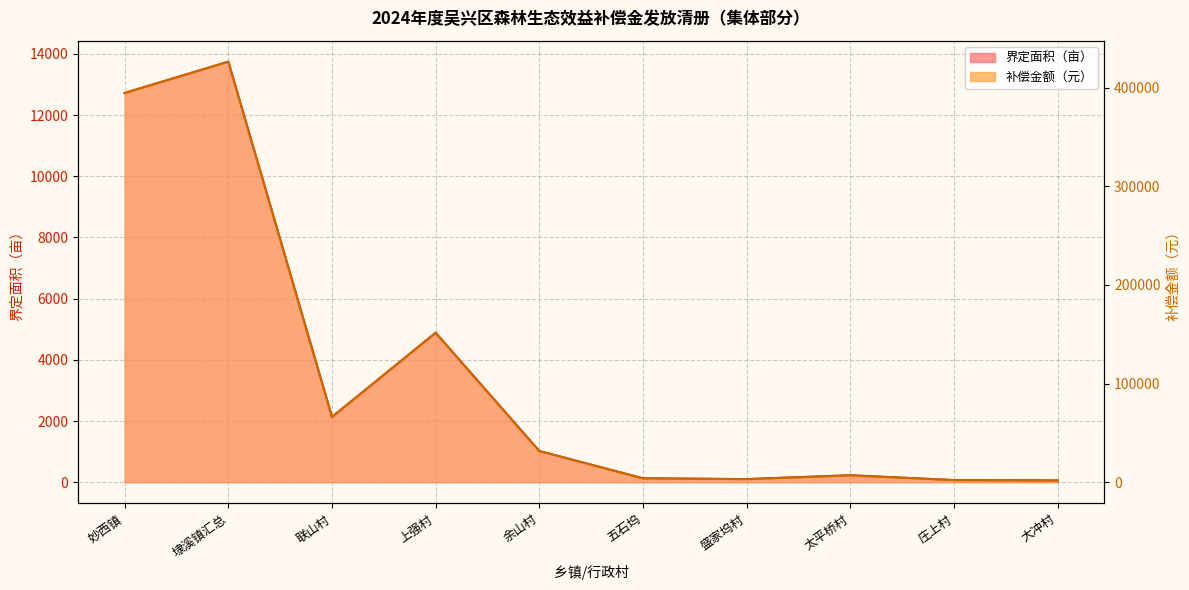

Reading right to left, list all the values displayed in this chart.

界定面积: 56.6	68.7	225.3	99.9	126.0	1018.9	4885.2	2131.7	13746.4	12724.1
补偿金额: 1754.6	2128.2	6984.3	3096.9	3906.0	31584.3	151441.2	66083.3	426178.5	394446.5